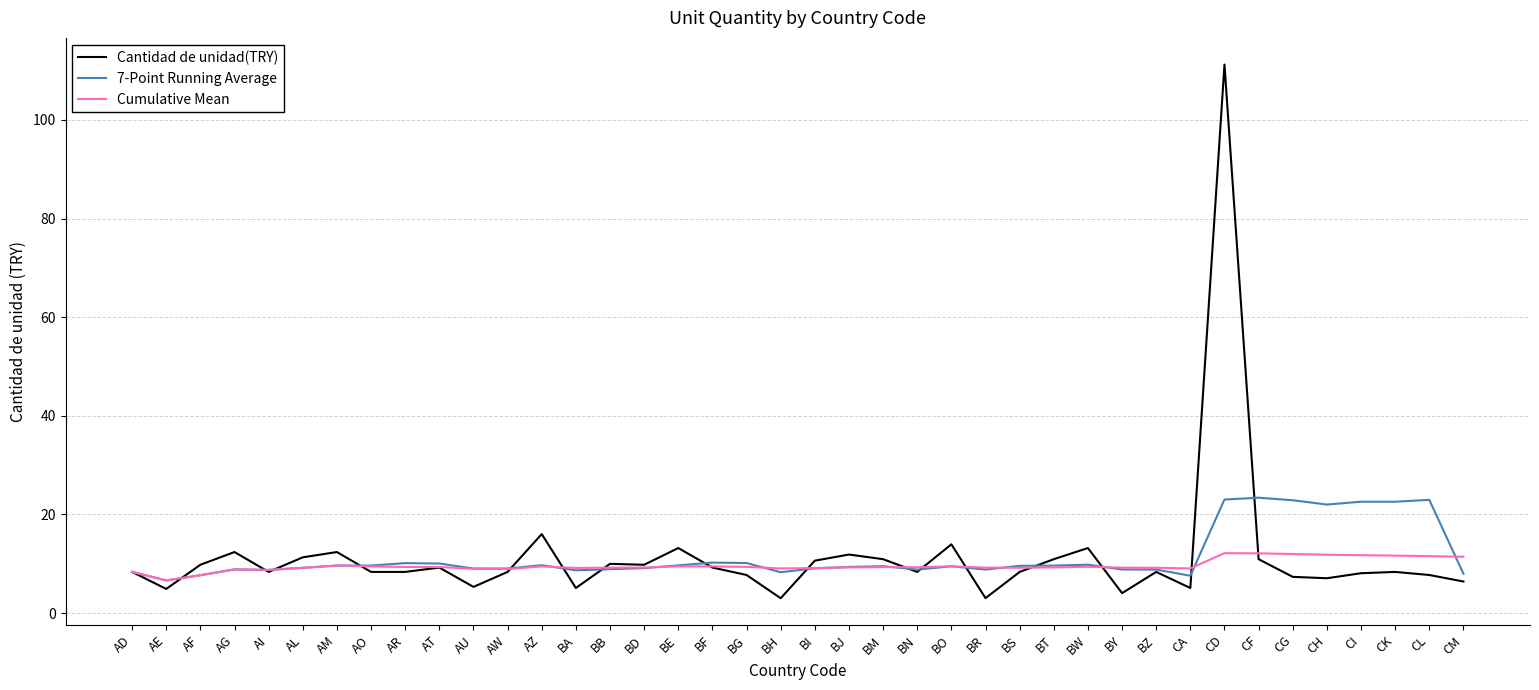

What is the difference between the second highest and second lowest values in the Cumulative Mean series?

4.4